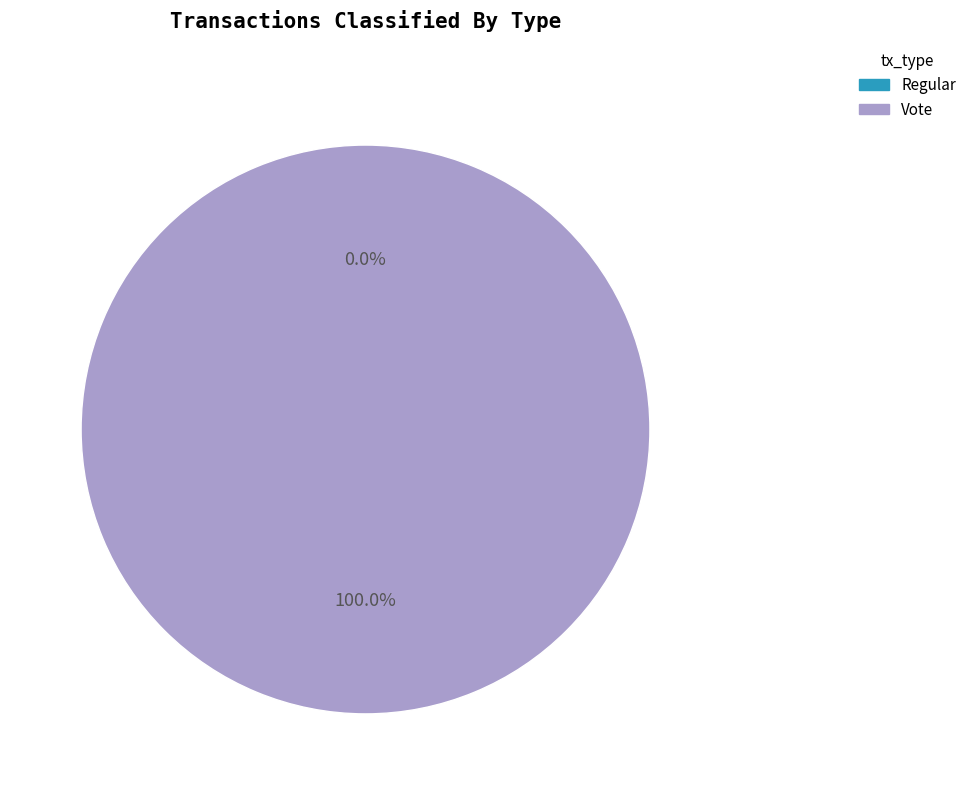

What is the majority slice?

Vote